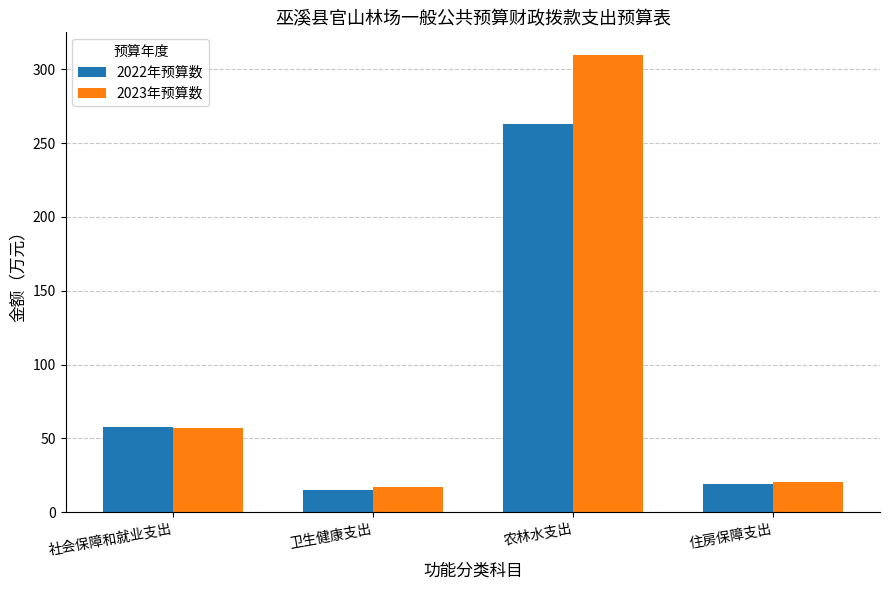

What is the approximate value of 2023年预算数 at 农林水支出?

309.6